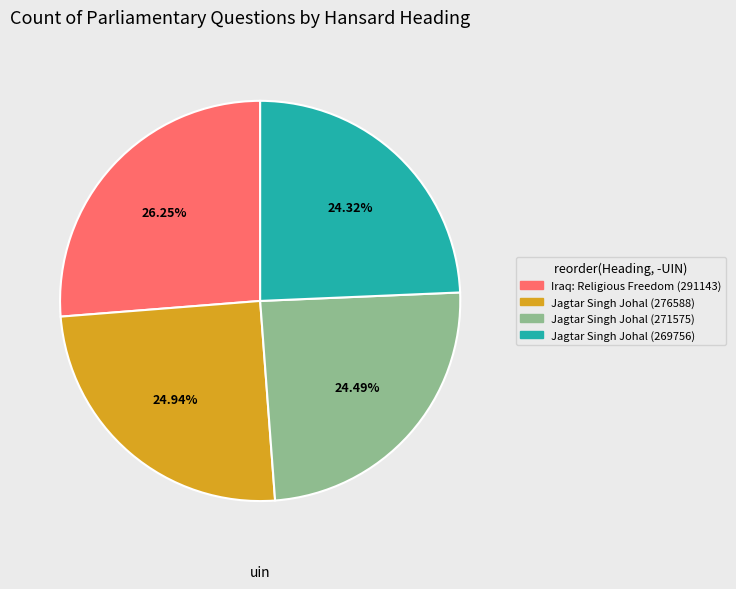

To the nearest percent, what is the average slice percentage?

25%